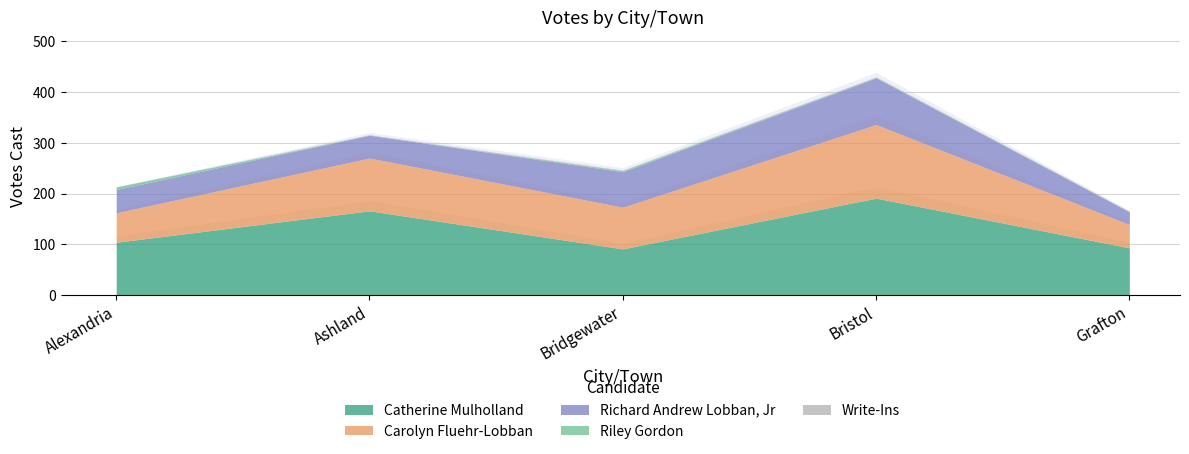

The Riley Gordon series shows 3 at Ashland. True or false?

False